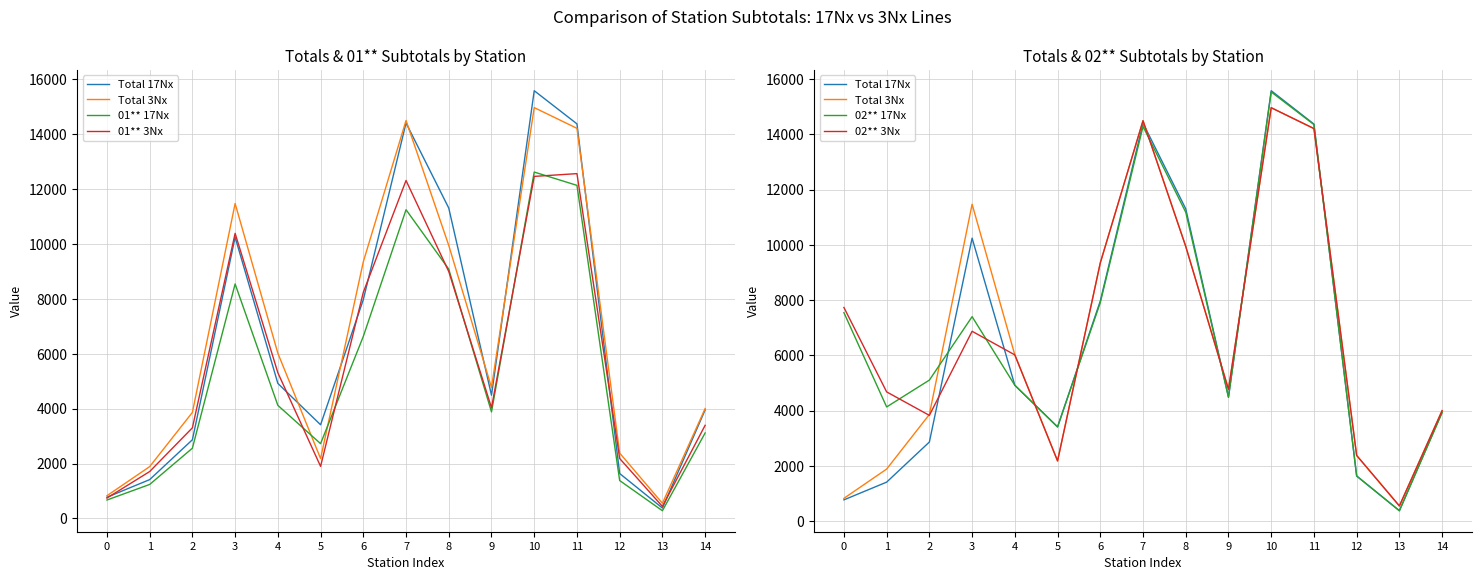

Reading left to right, transcribe all the data shown in this chart.

Total 17Nx: 0=772	1=1414	2=2866	3=10245	4=4919	5=3412	6=7970	7=14407	8=11306	9=4488	10=15581	11=14374	12=1636	13=379	14=3954
Total 3Nx: 0=827	1=1887	2=3863	3=11473	4=6019	5=2182	6=9350	7=14496	8=9945	9=4773	10=14966	11=14211	12=2380	13=552	14=4002
01** 17Nx: 0=671	1=1238	2=2559	3=8542	4=4119	5=2724	6=6631	7=11246	8=9080	9=3880	10=12618	11=12133	12=1380	13=281	14=3114
01** 3Nx: 0=742	1=1708	2=3301	3=10386	4=5307	5=1897	6=8237	7=12311	8=8993	9=4032	10=12460	11=12561	12=2183	13=438	14=3392
02** 17Nx: 0=7548	1=4135	2=5107	3=7403	4=4919	5=3412	6=7911	7=14288	8=11182	9=4488	10=15537	11=14356	12=1636	13=379	14=3926
02** 3Nx: 0=7735	1=4680	2=3830	3=6874	4=6019	5=2182	6=9350	7=14496	8=9945	9=4773	10=14966	11=14211	12=2380	13=552	14=4002